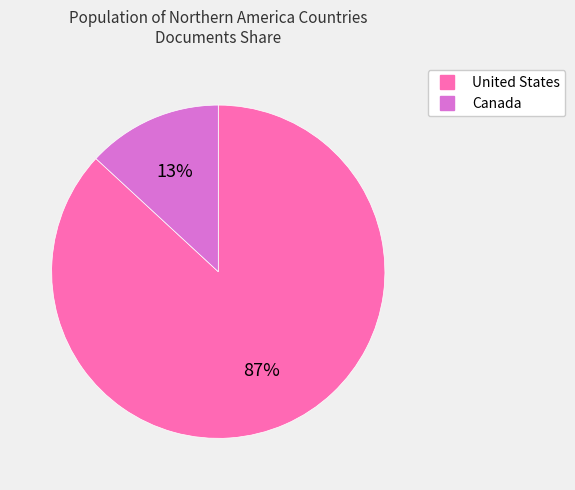

True or false: United States accounts for 73% of the total.

False